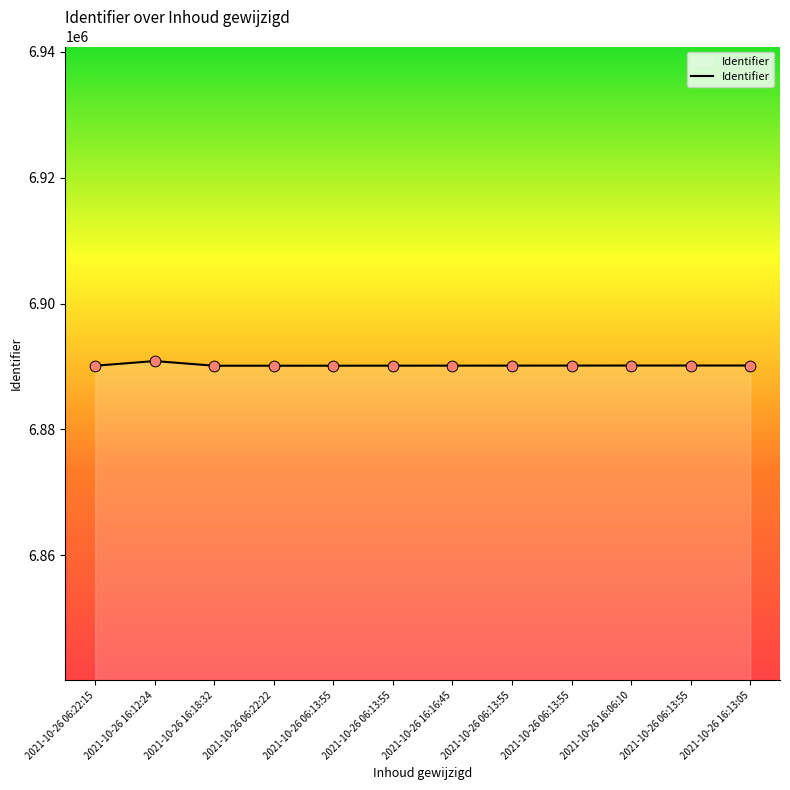

Is this an area chart (filled region under the line)?

Yes